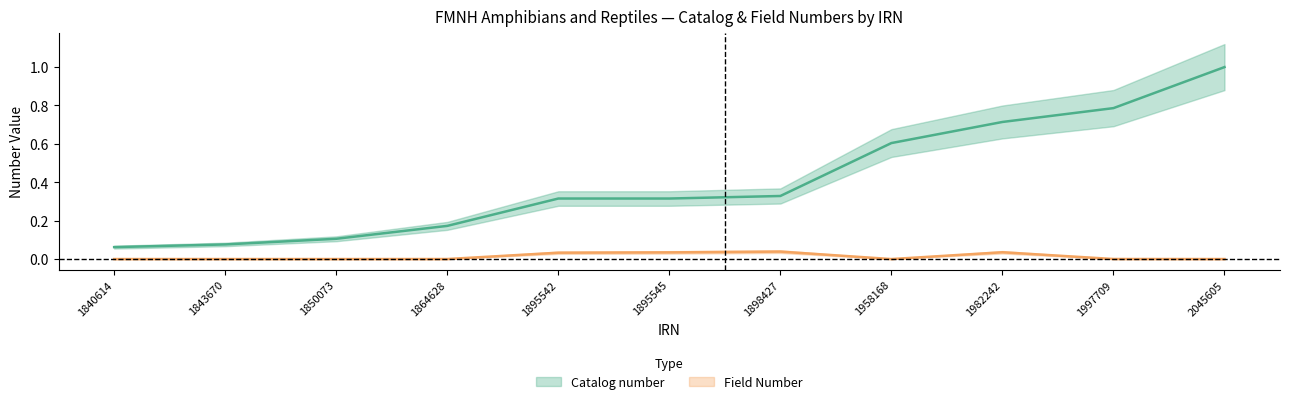

How many positive values does the Field Number series have?

6